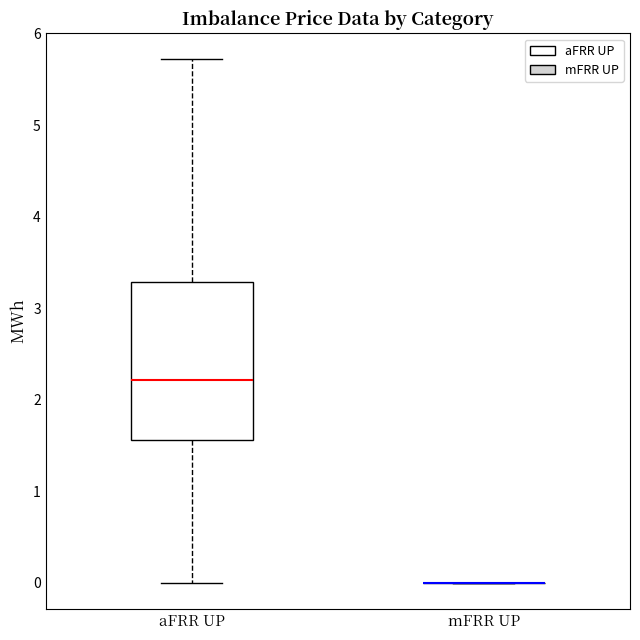

Where is the lower edge of the box for aFRR UP on the y-axis? The values are not printed on the chart, so give them approximately, as read against the axis.

1.6